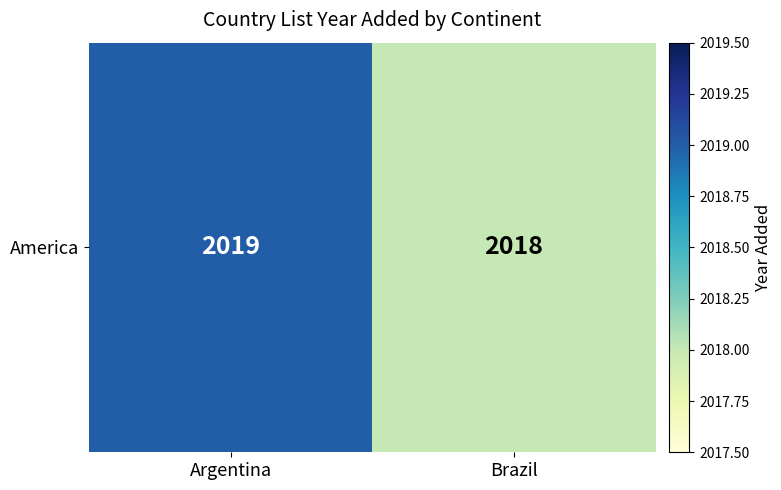

Reading left to right, what are all the values shown in this chart?

Argentina=2019	Brazil=2018